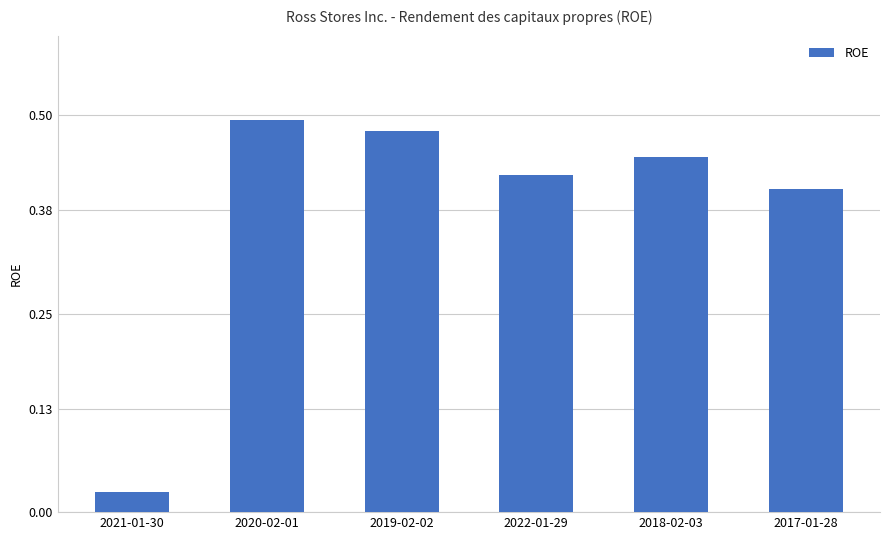

Is it true that the value at 2019-02-02 is 0.3?

False